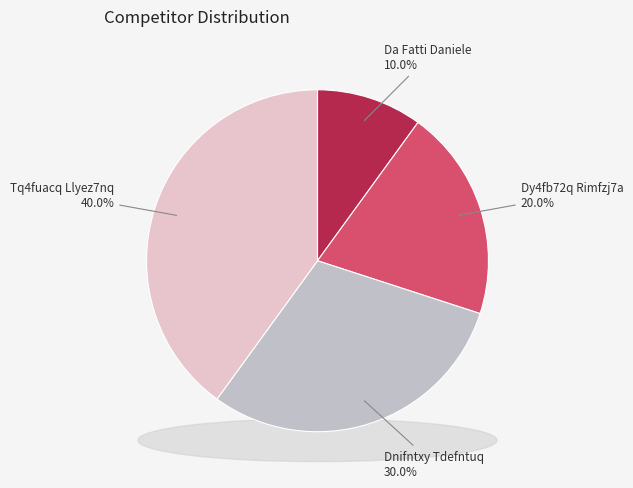

Which slice is the smallest?

Da Fatti Daniele